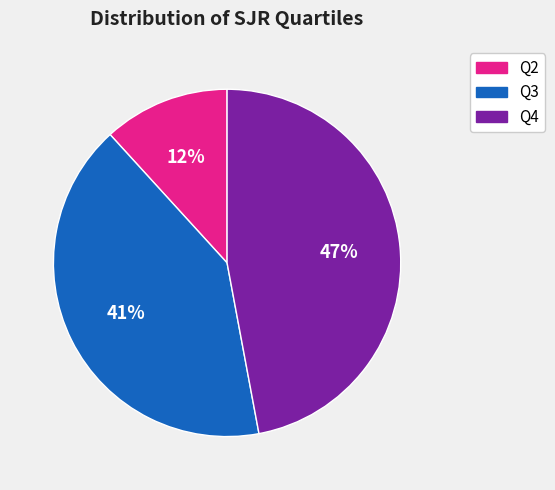

Rank the categories by value from highest to lowest.

Q4, Q3, Q2